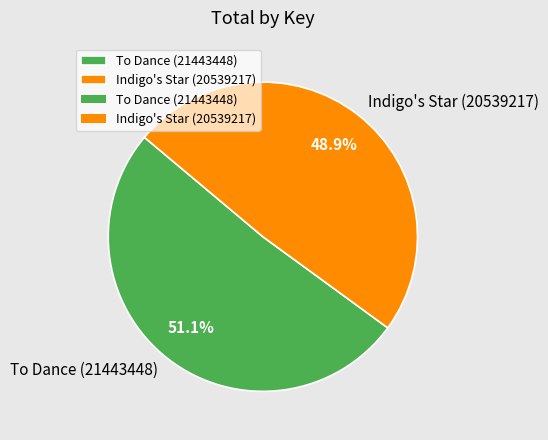

Which slice is the smallest?

Indigo's Star (20539217)